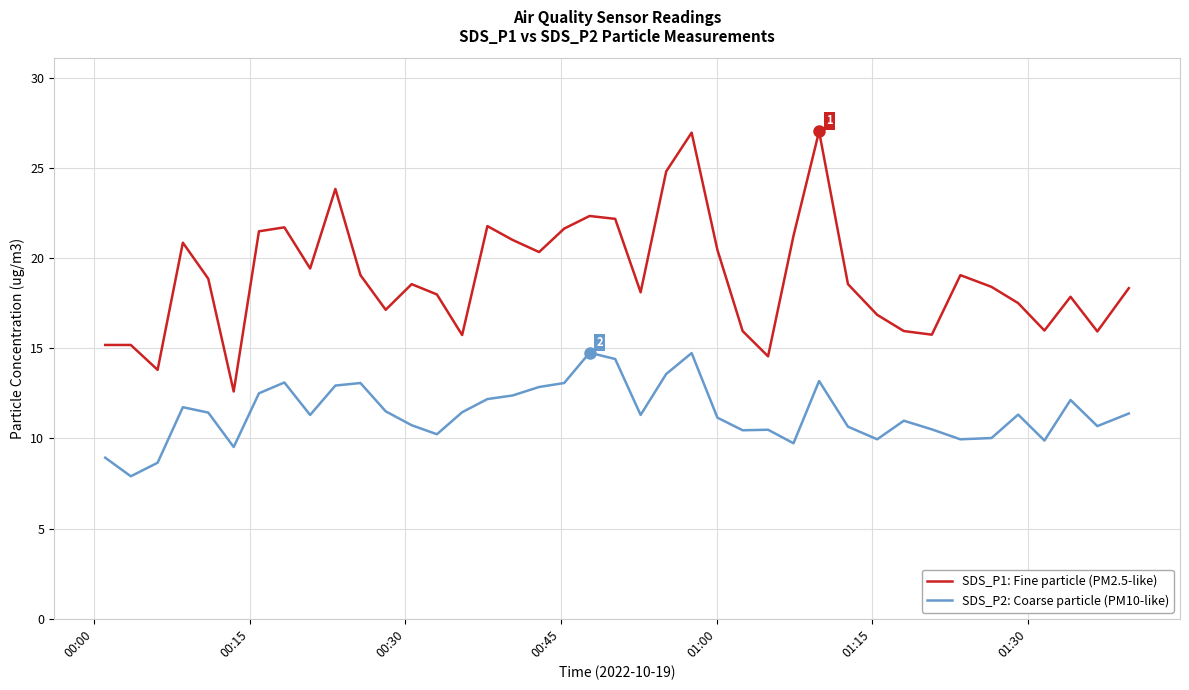

Which series has the largest range (max minus min)?

SDS_P1: Fine particle (PM2.5-like)